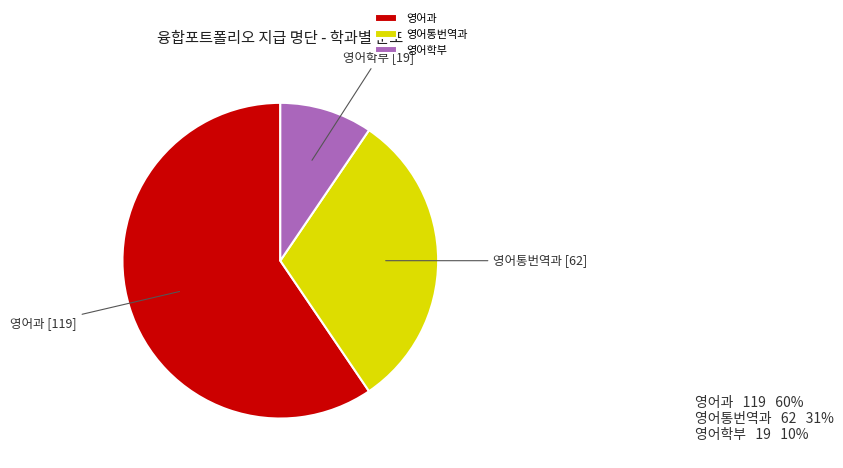

True or false: 영어과 accounts for 46% of the total.

False